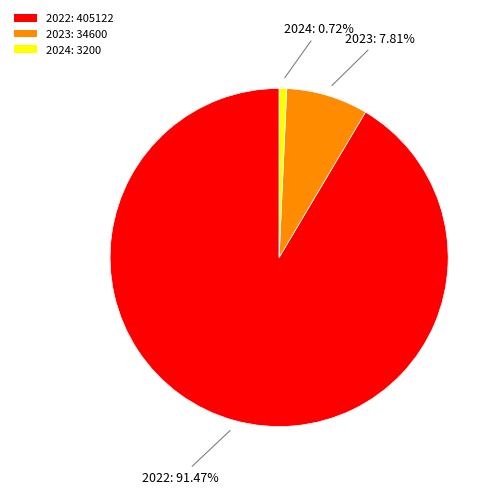

What is the largest slice in the pie chart?

2022